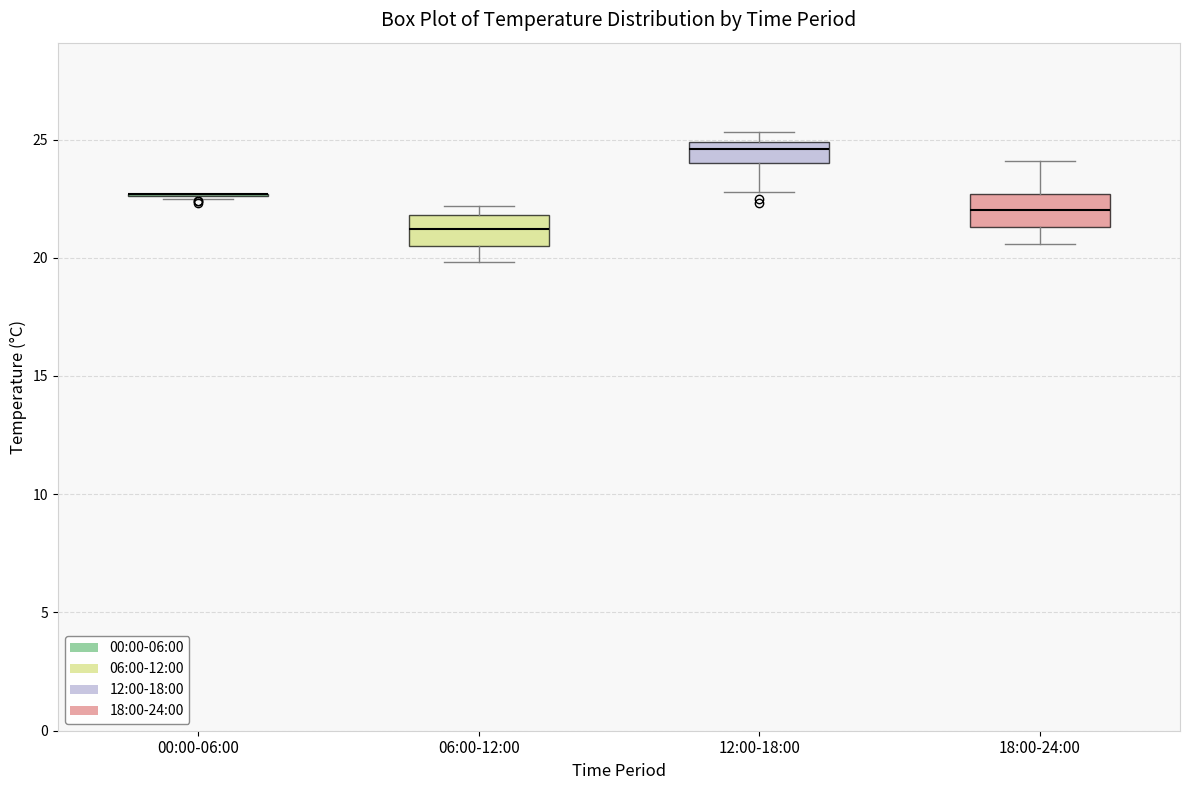

Where is the upper edge of the box for 06:00-12:00 on the y-axis? The values are not printed on the chart, so give them approximately, as read against the axis.

22.0